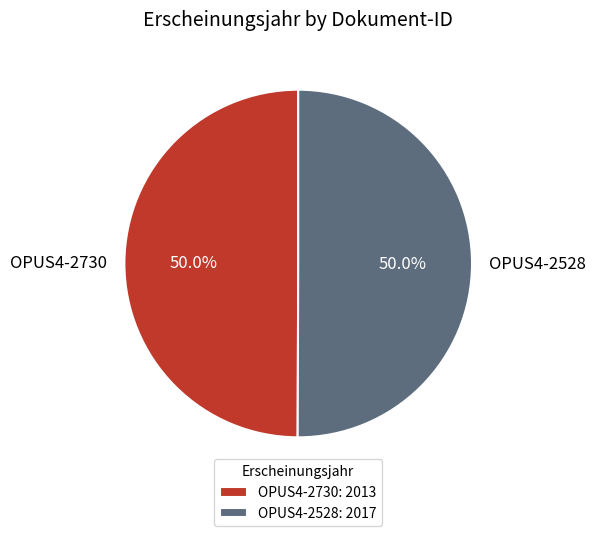

How many segments does this pie chart have?

2